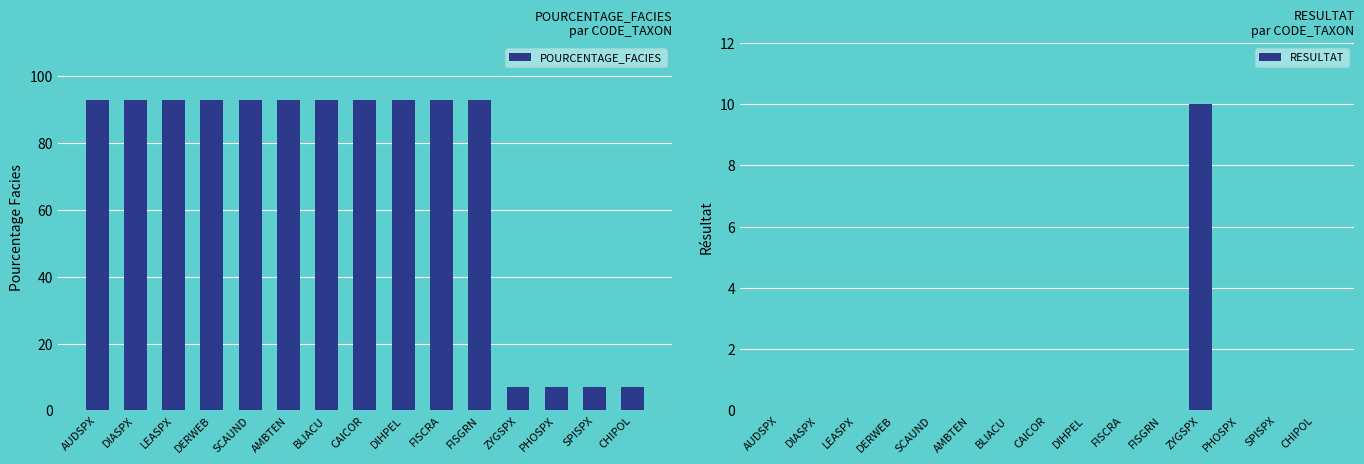

What is the label of the 6th bar from the left?

AMBTEN